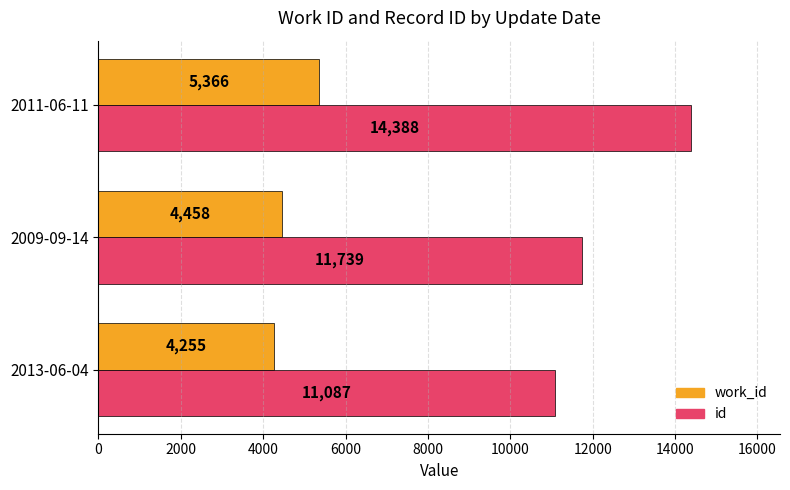

What is the greatest value displayed?

14388